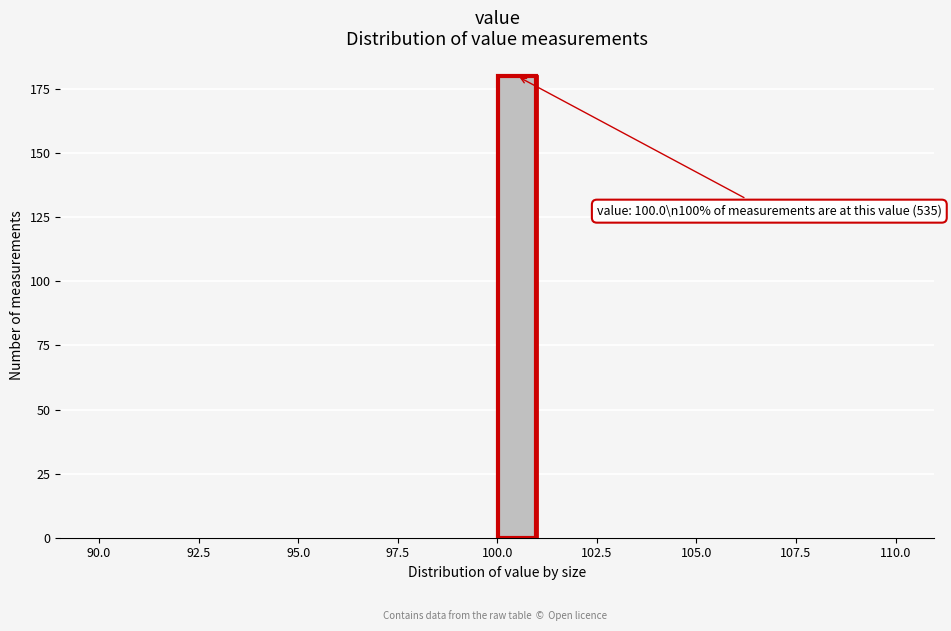

Around what value on the x-axis is the tallest bar? Give the approximate position of its centre, as read against the axis.

100.5